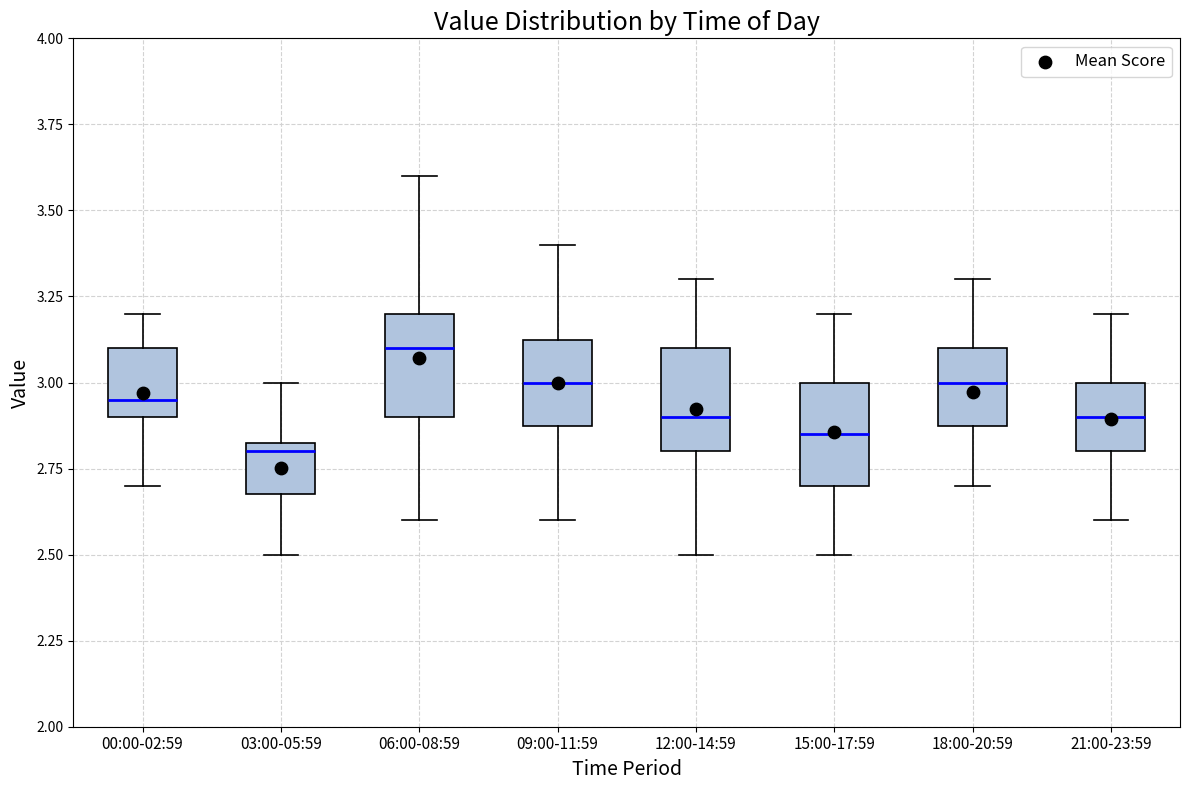

Where does the median line of the box for 09:00-11:59 sit on the y-axis? The values are not printed on the chart, so give them approximately, as read against the axis.

3.00